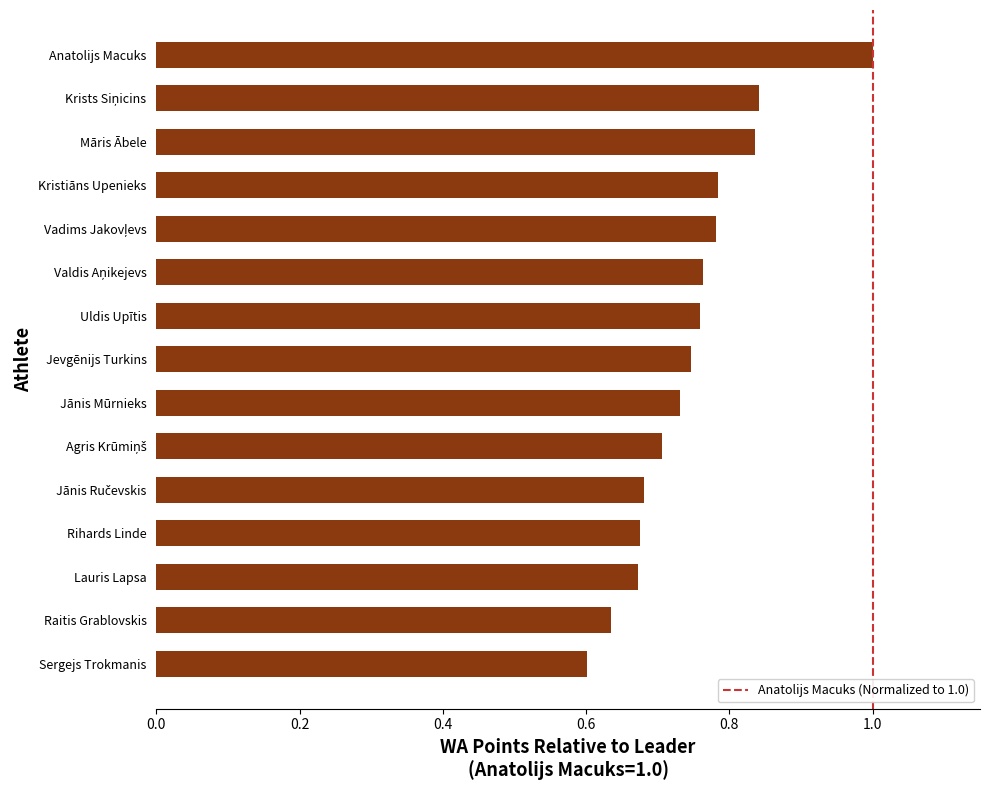

How many data points does each series have?

15